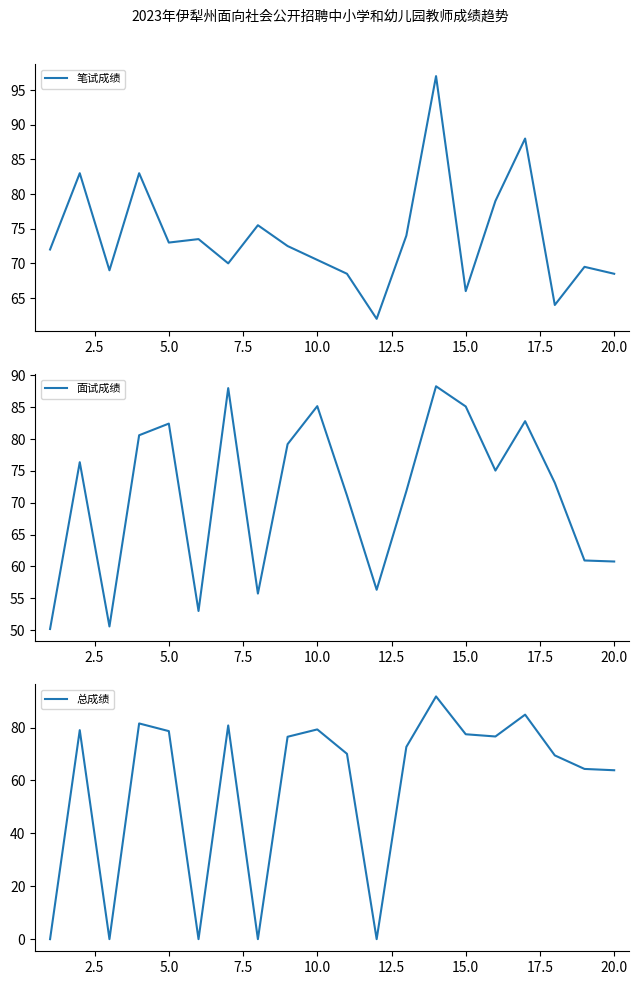

The 面试成绩 series shows 146.7 at 10.0. True or false?

False